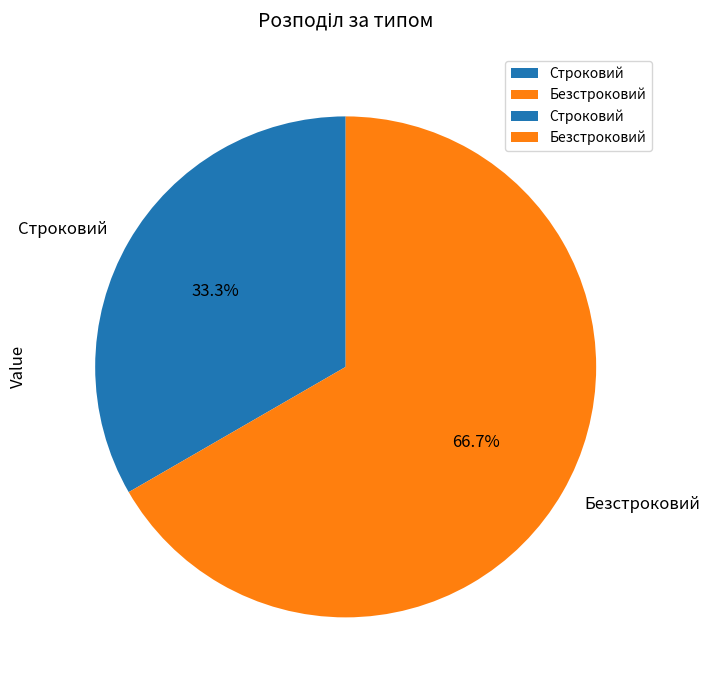

Is Безстроковий the majority of the pie?

Yes